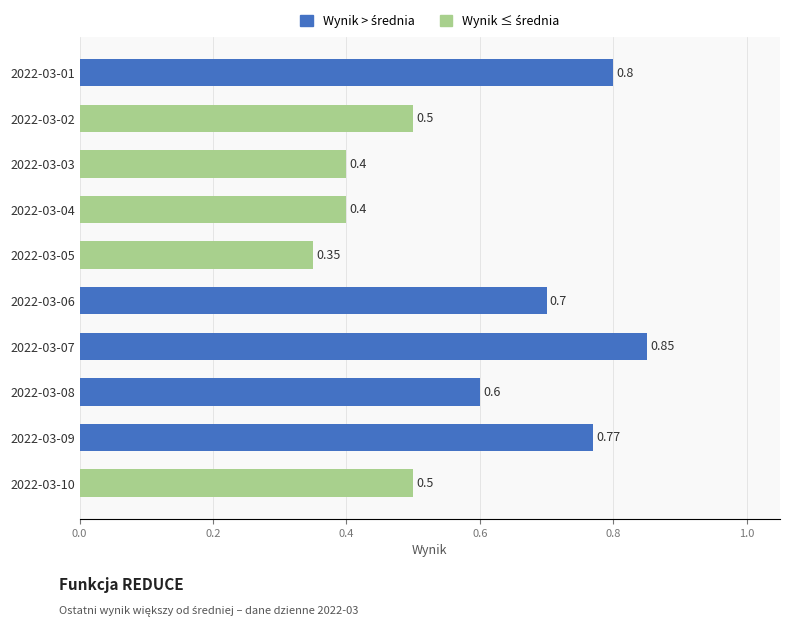

How many bars are there in total?

10